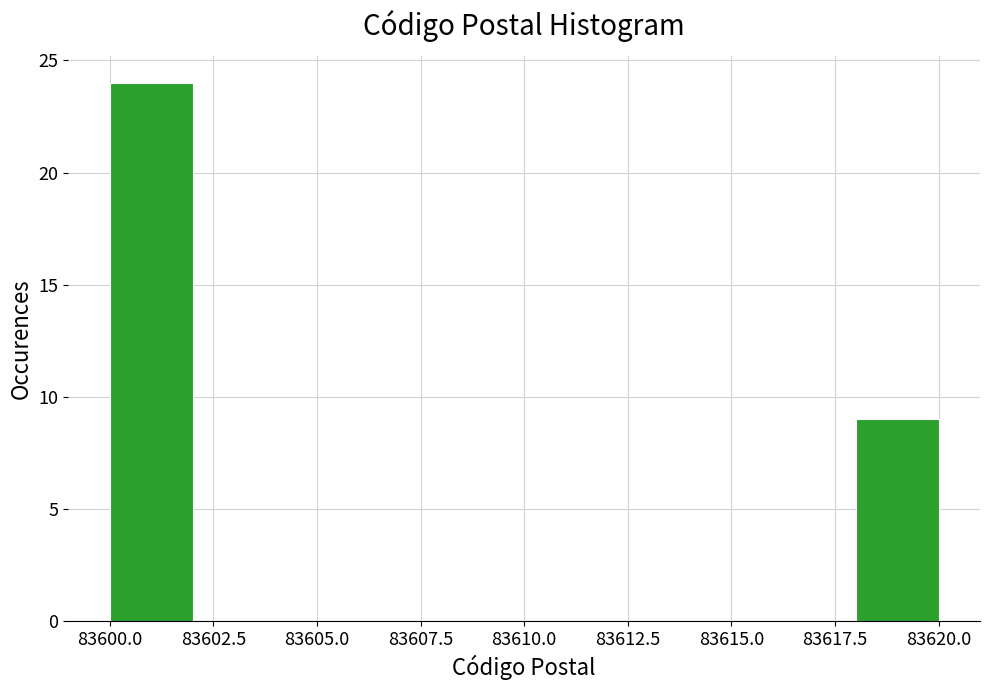

Which range on the x-axis has the tallest bar?

83600 to 83602